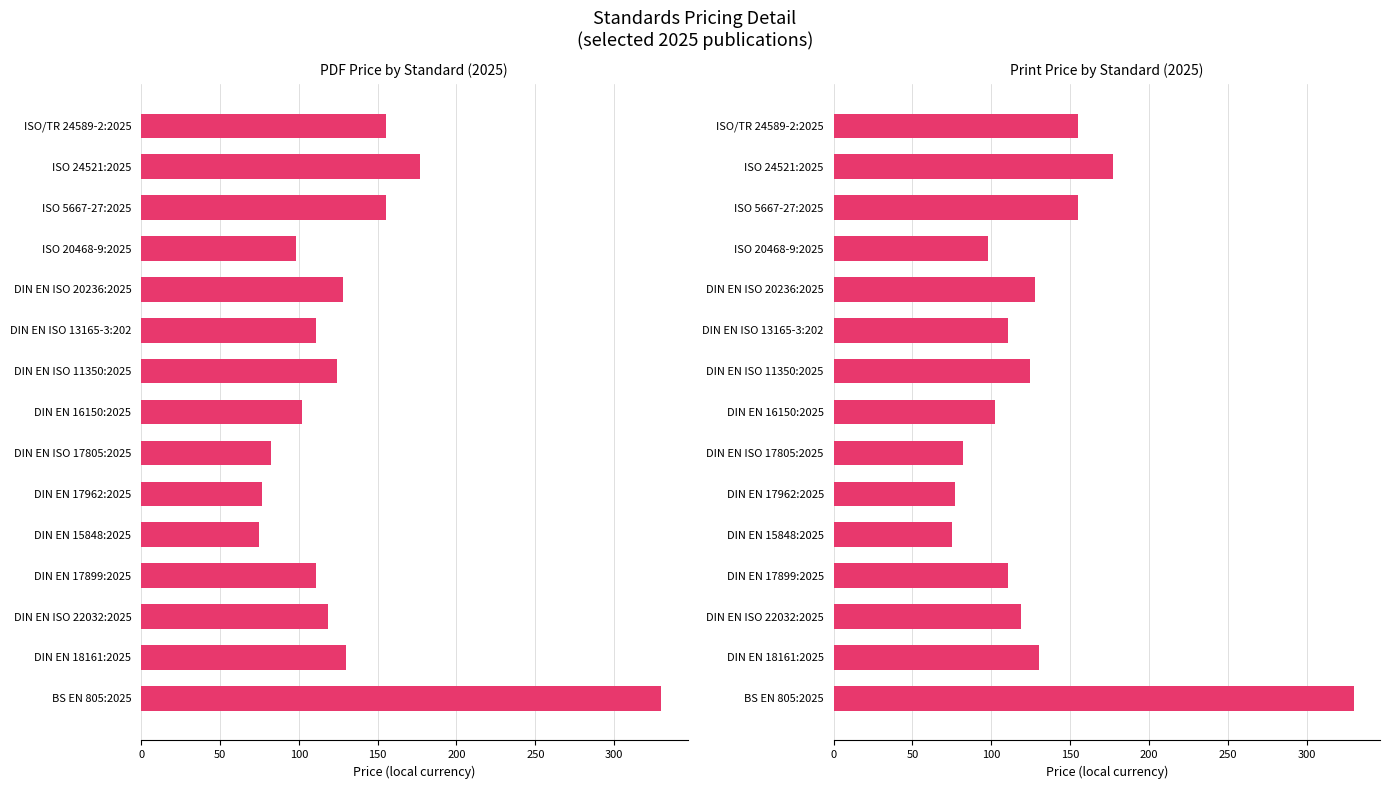

How many bars are there in total?

30